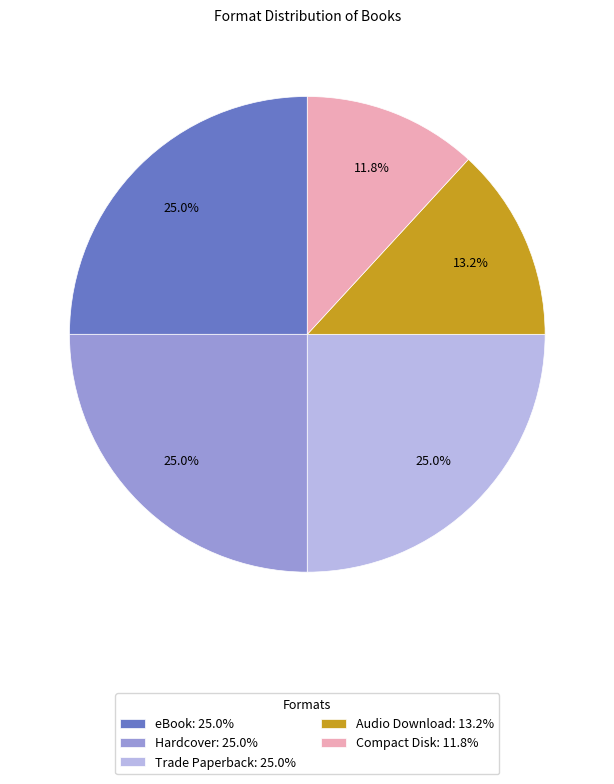

Is there any slice that represents more than half of the pie?

No